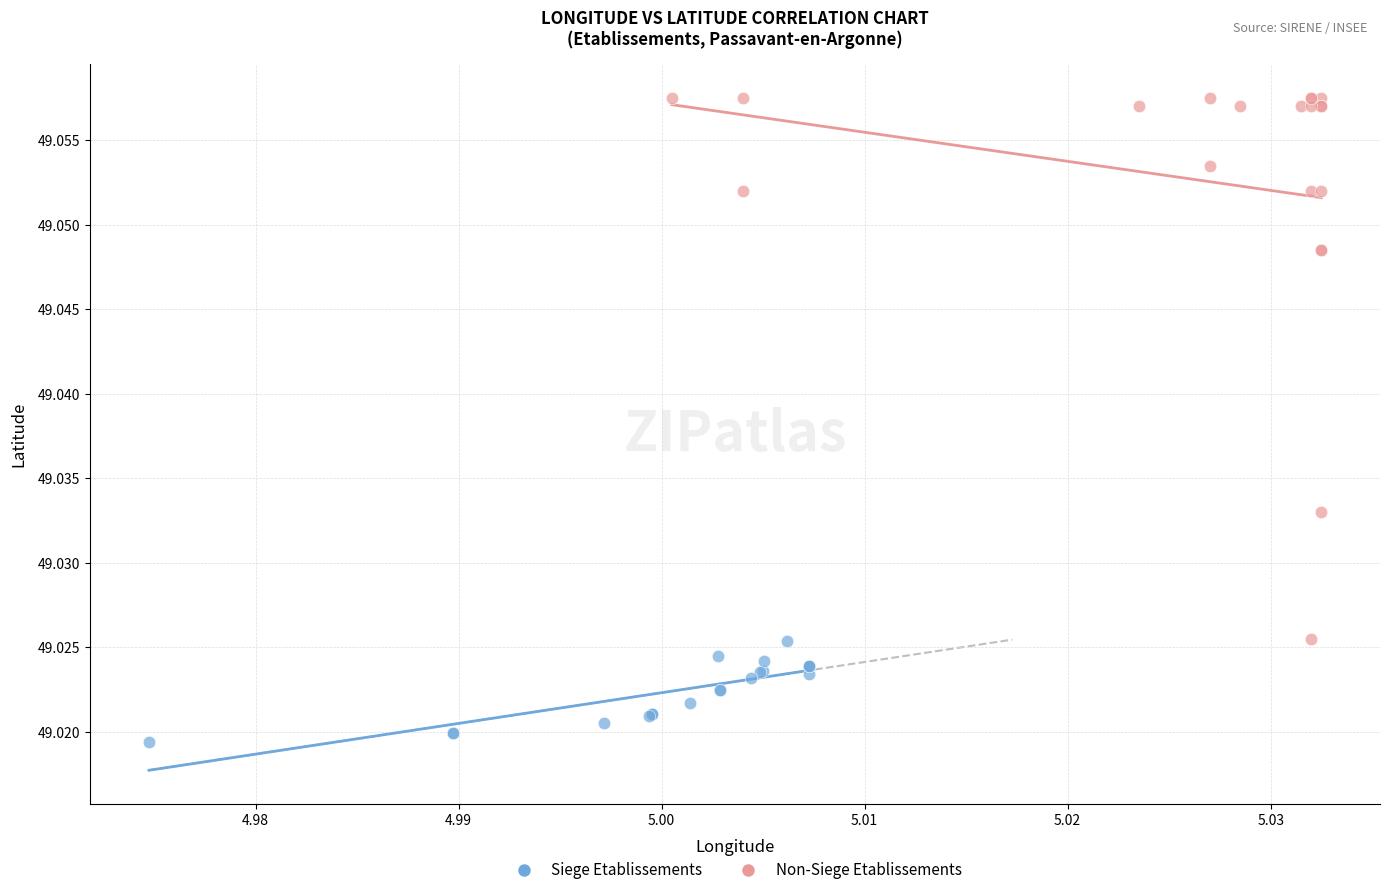

Which series contains the highest Y value?

Non-Siege Etablissements